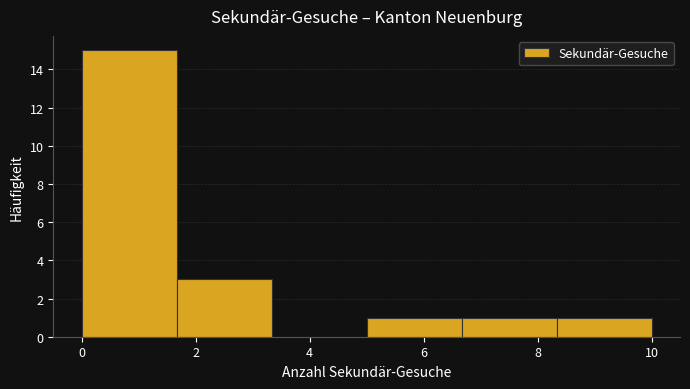

Reading left to right, transcribe this chart: for each bar, give the range it covers on the x-axis and its height. Neither the bar edges nor the heights are printed on the chart, so give them approximately, as read against the axes.

0.0 to 1.6: 15
1.6 to 3.4: 3
3.4 to 5.0: 0
5.0 to 6.6: 1
6.6 to 8.4: 1
8.4 to 10.0: 1